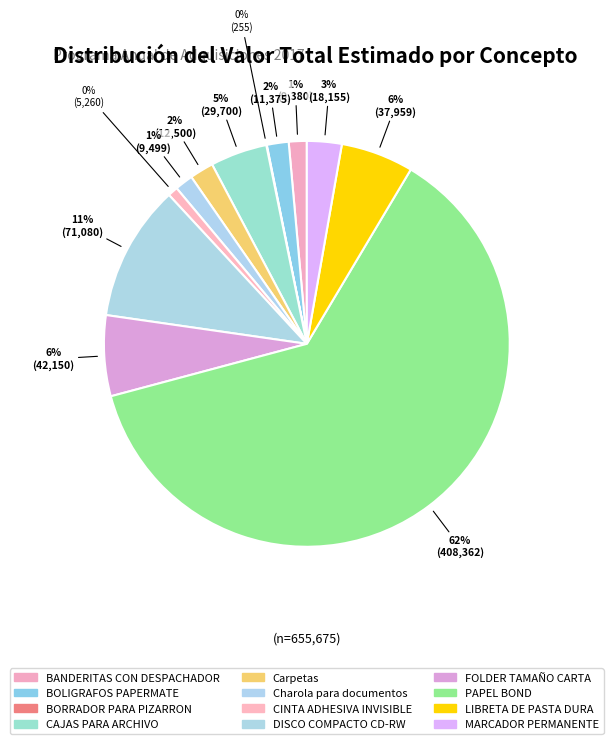

The MARCADOR PERMANENTE slice represents 3% of the pie. True or false?

True